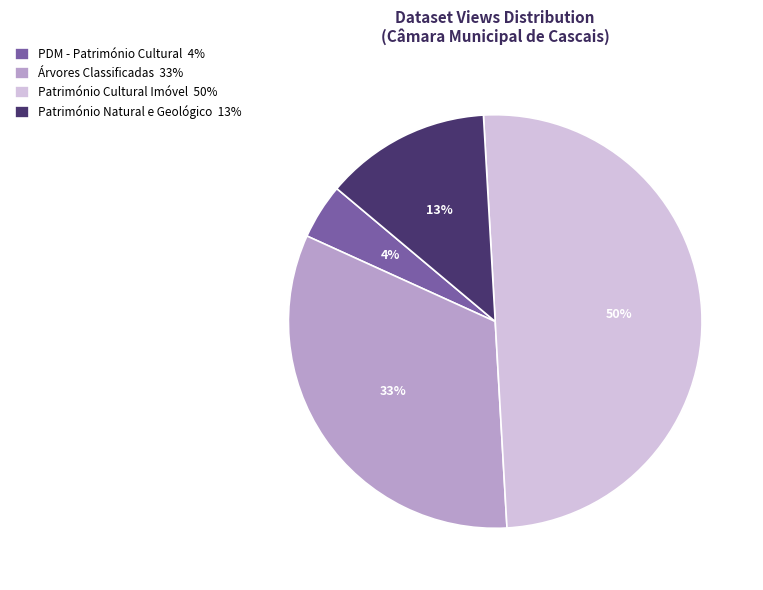

Which has a higher value, PDM - Património Cultural or Património Natural e Geológico?

Património Natural e Geológico